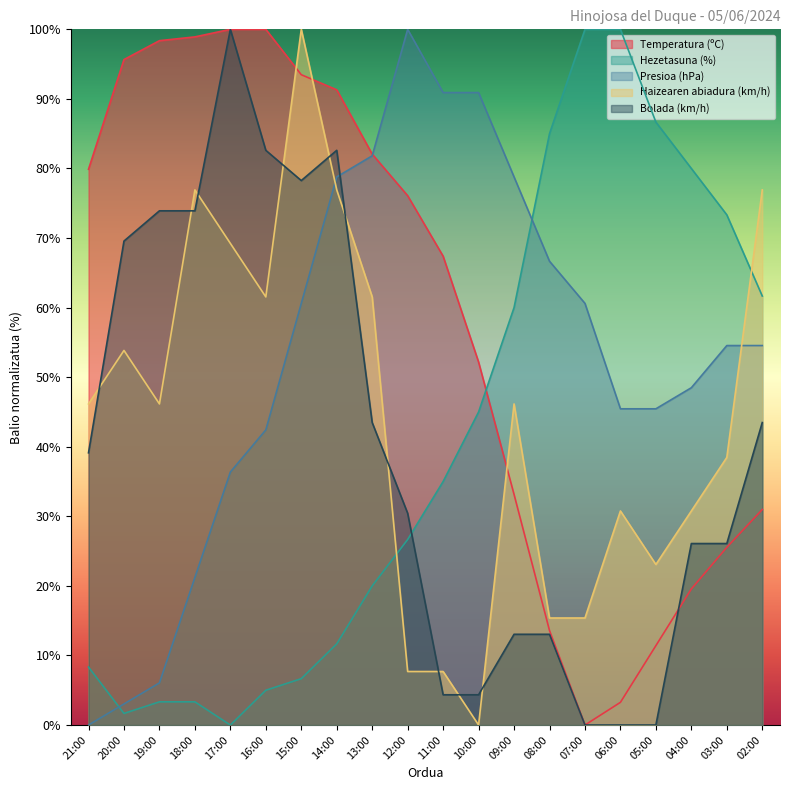

At 09:00, list the series in order from largest to smallest.

Presioa (hPa), Hezetasuna (%), Haizearen abiadura (km/h), Temperatura (ºC), Bolada (km/h)